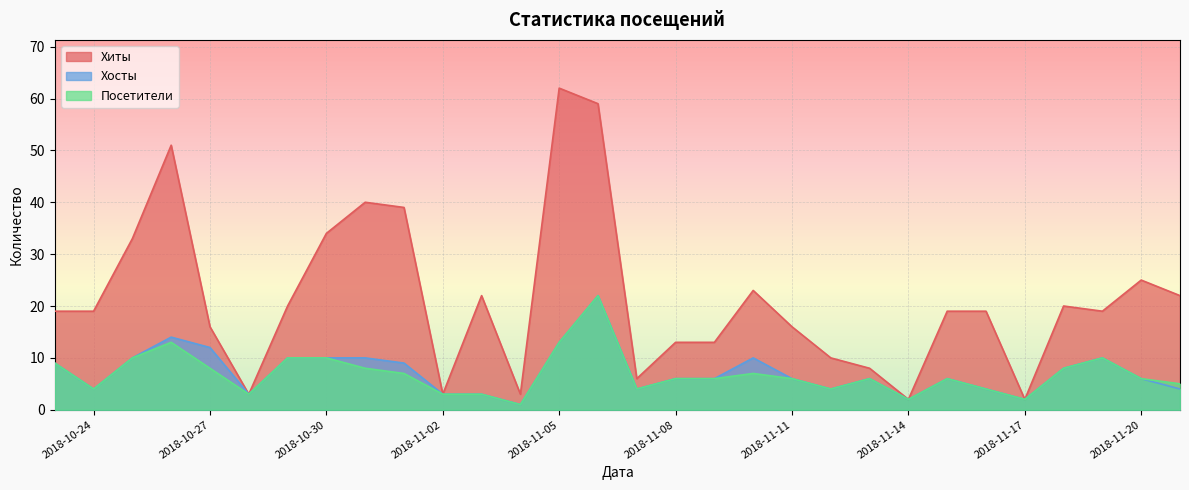

True or false: Посетители and Хиты cross at least once.

False